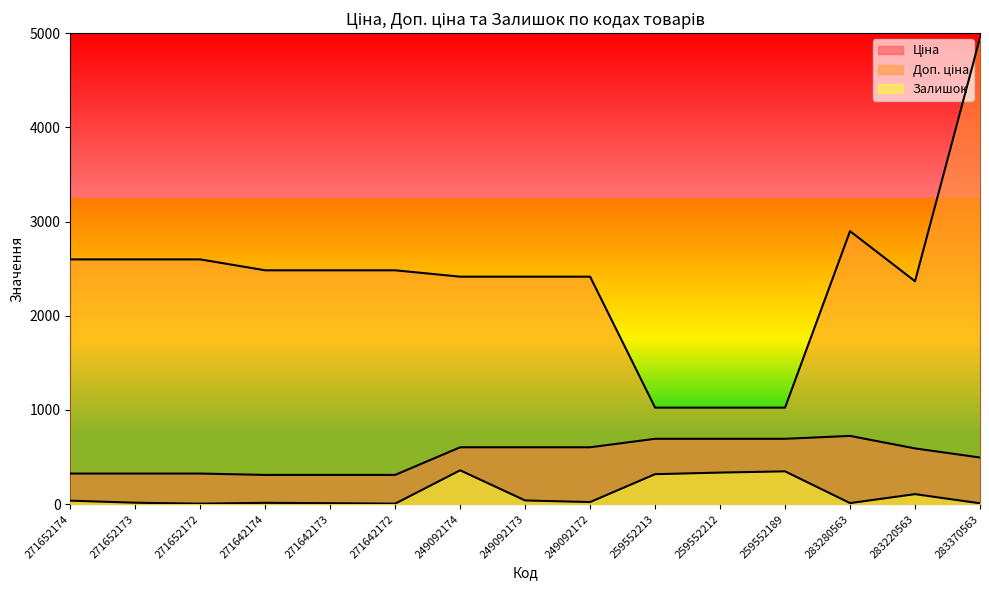

How many lines are shown in the chart?

3